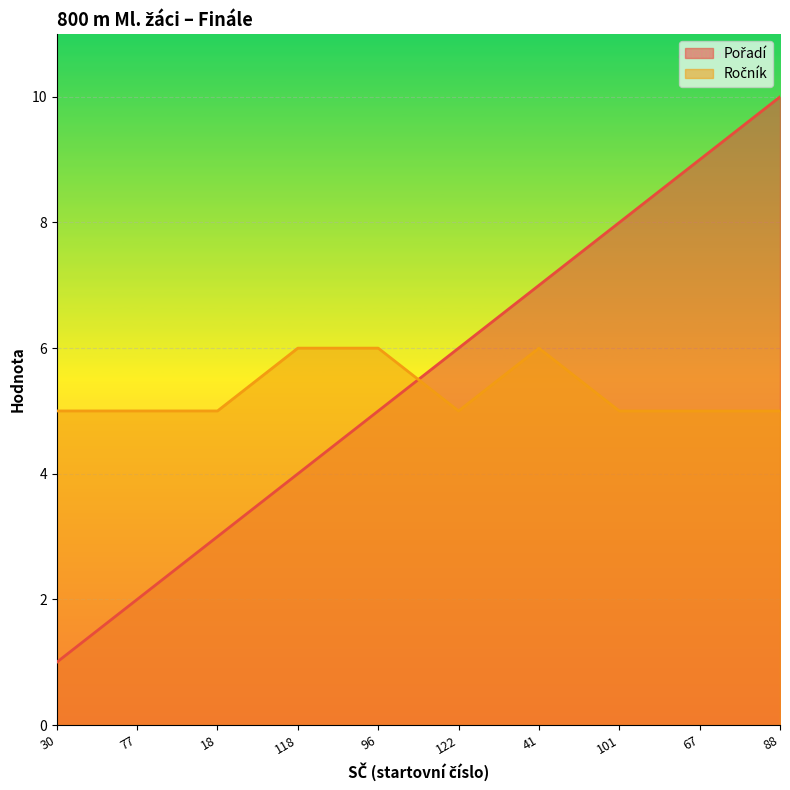

Which series has the largest range (max minus min)?

Pořadí